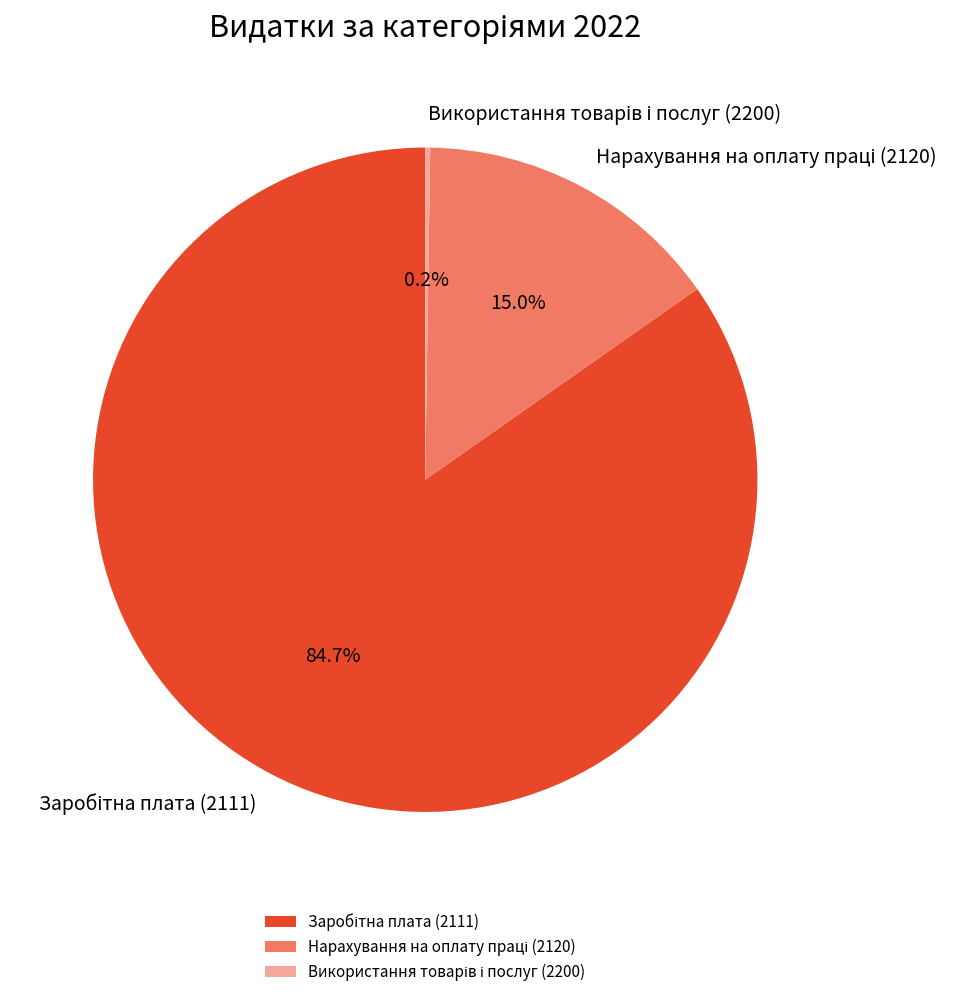

Is there any slice that represents more than half of the pie?

Yes